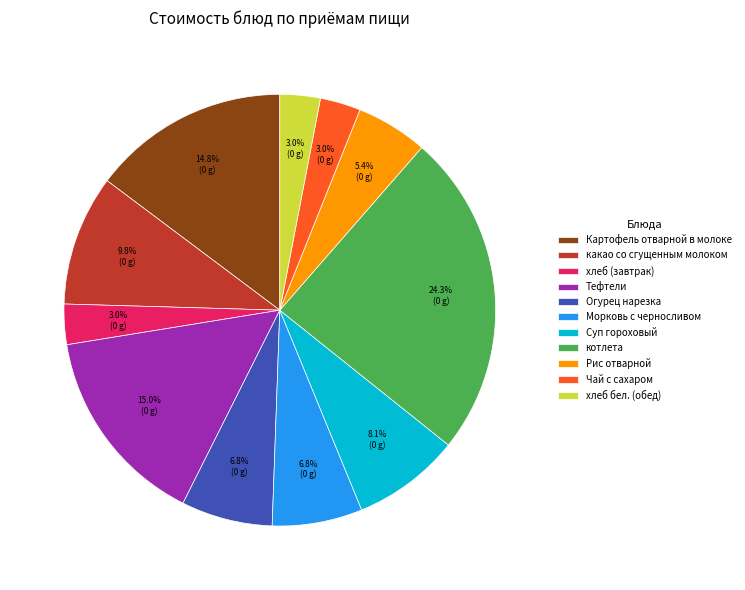

Count the number of slices in the pie.

11